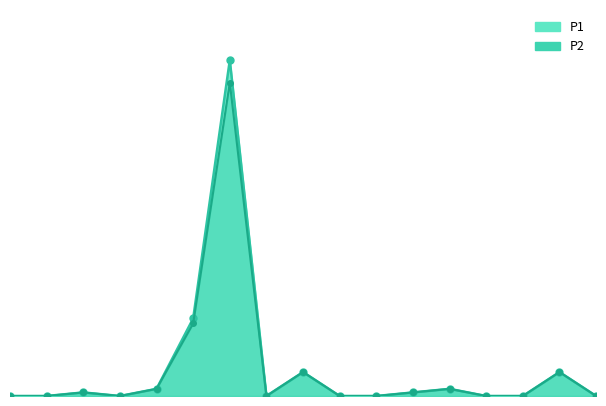

True or false: P2 has more than 0 interior local peaks.

True